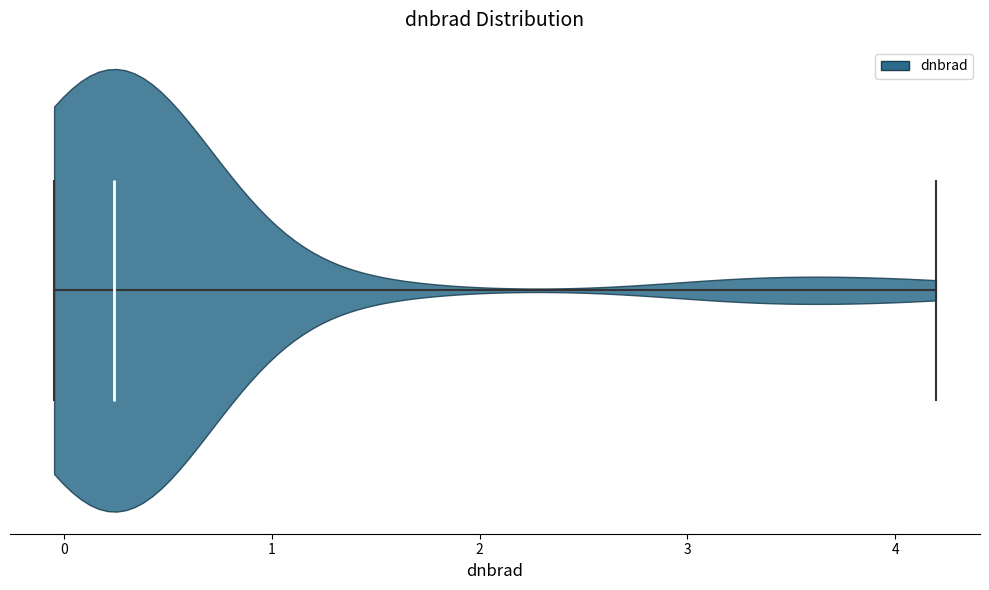

What is the highest point the violin reaches on the x-axis? The values are not printed on the chart, so give them approximately, as read against the axis.

4.2